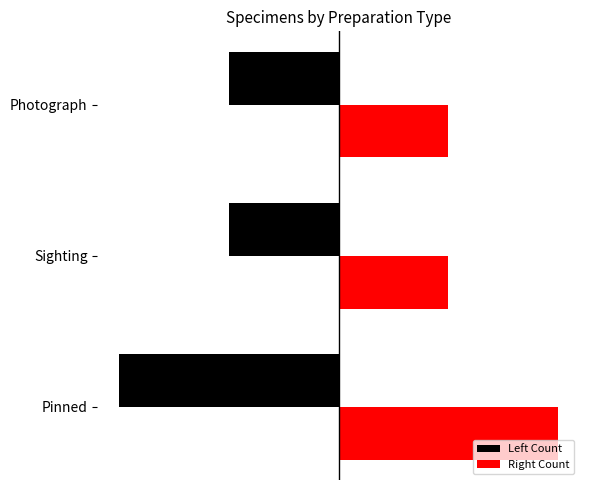

At how many categories does at least one series exceed 0?

3